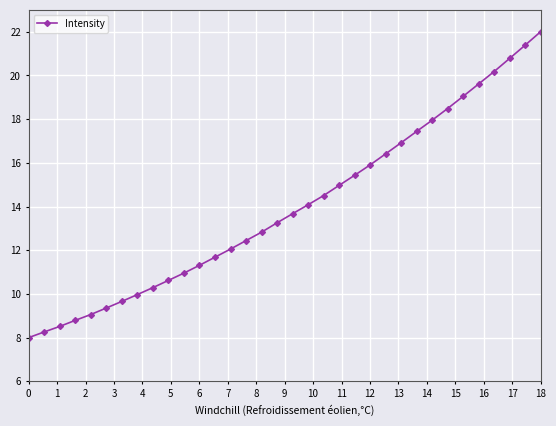

How many lines are shown in the chart?

1